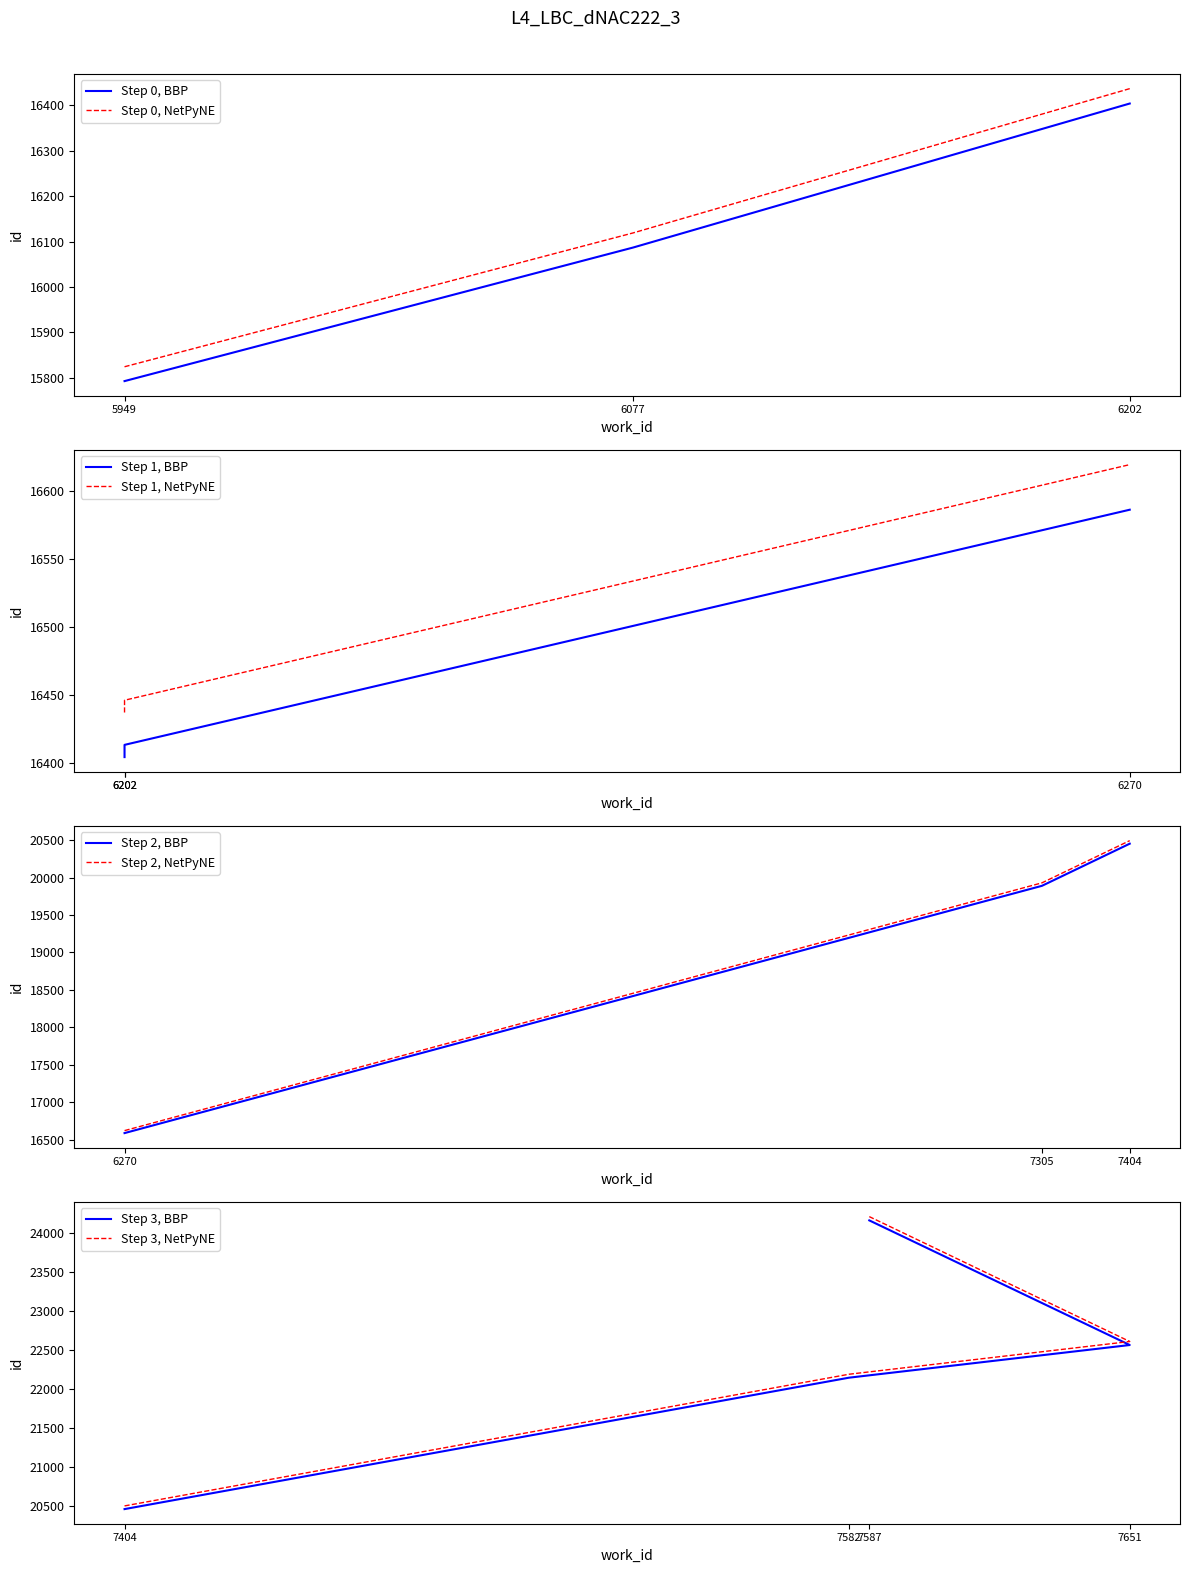

True or false: the data shows 22143 at 7582.

True